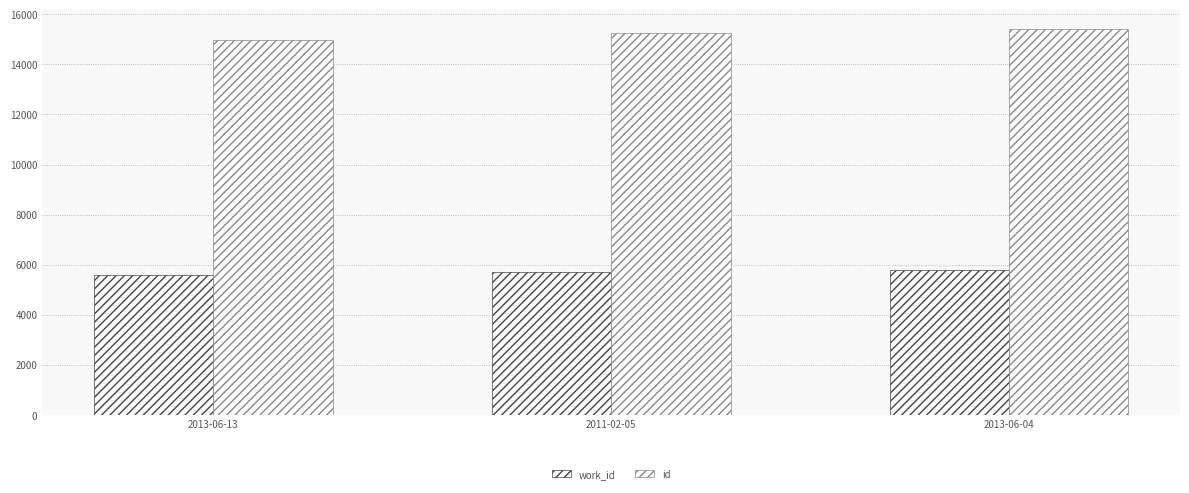

At which category is the sum across all series the highest?

2013-06-04